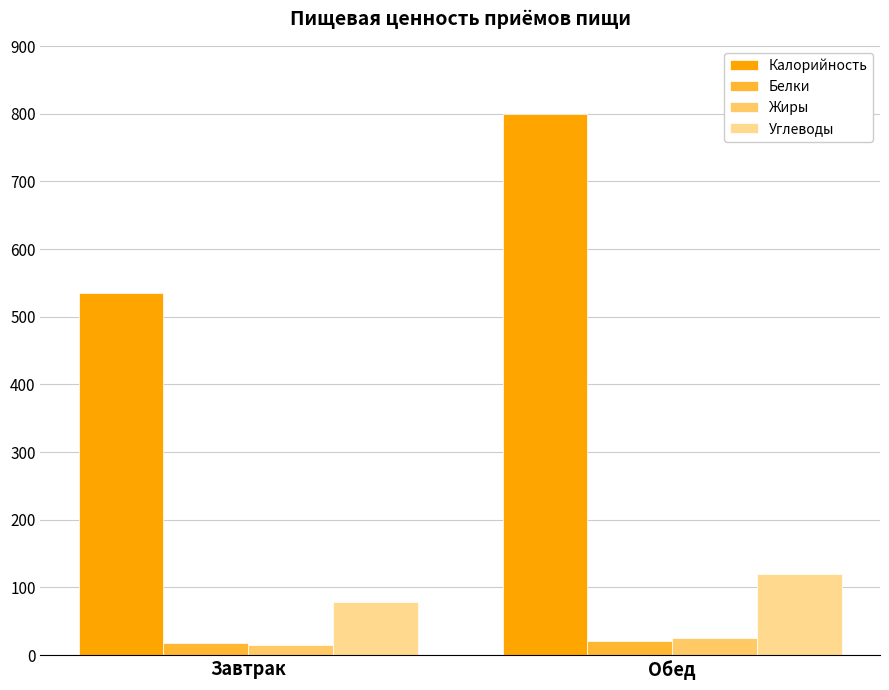

What is the approximate value of Углеводы at Завтрак?

78.5